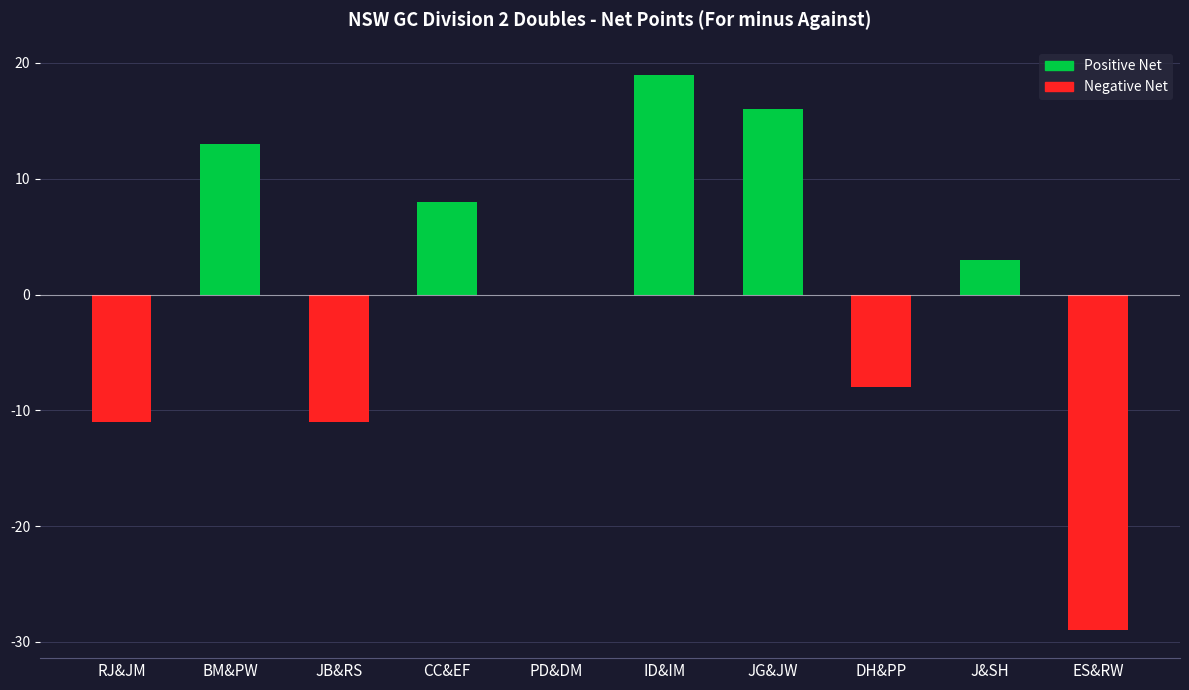

What value does the data have at JG&JW, to the nearest 10?

20